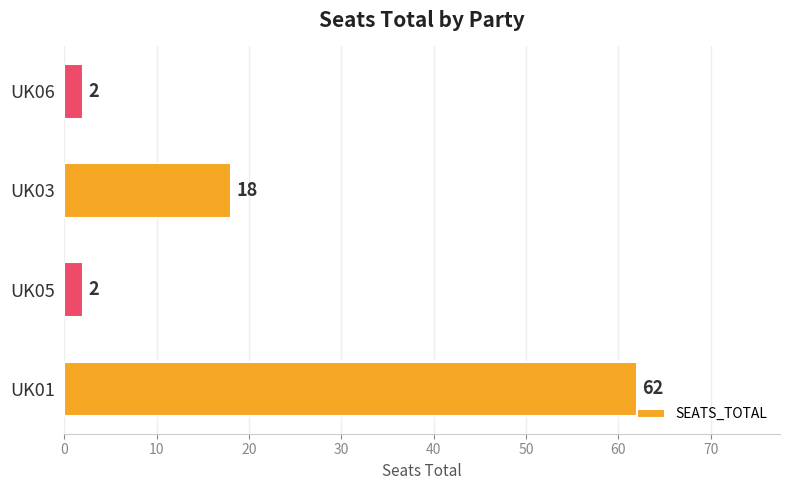

What is the change in value from UK01 to UK06?

-60